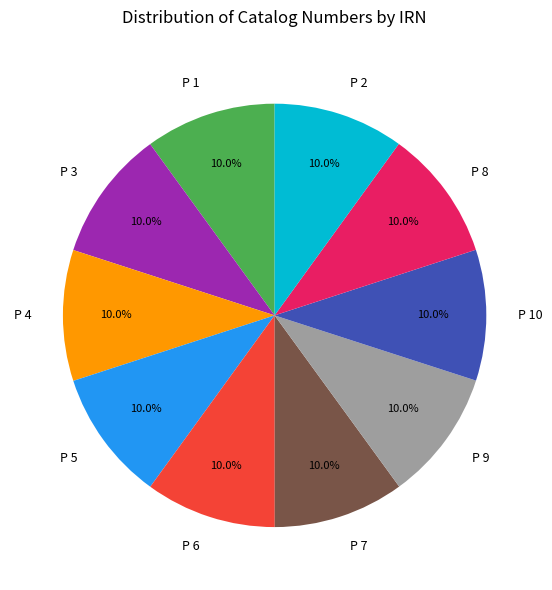

How many segments does this pie chart have?

10